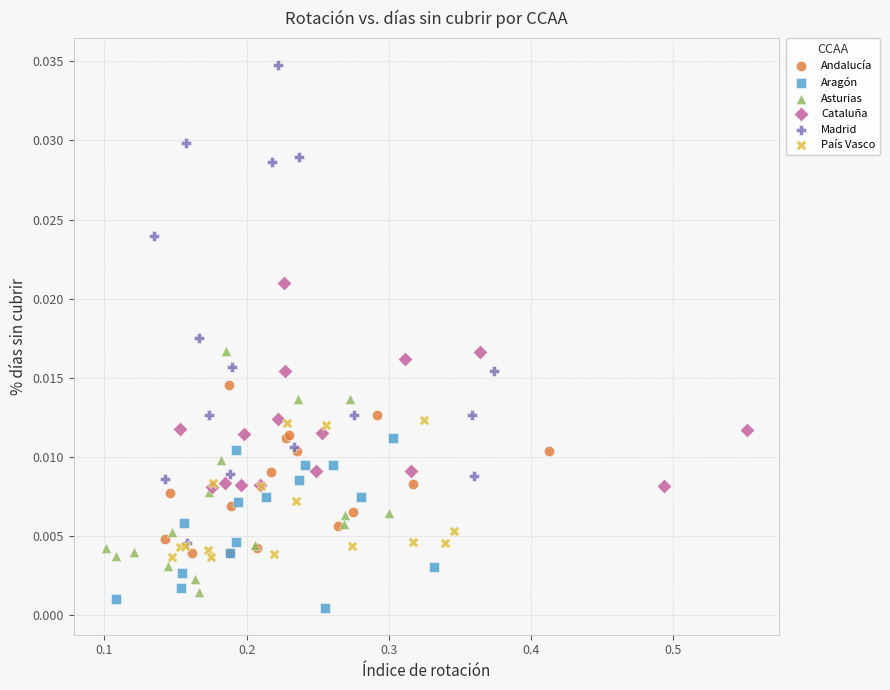

Which series contains the lowest Y value?

Aragón